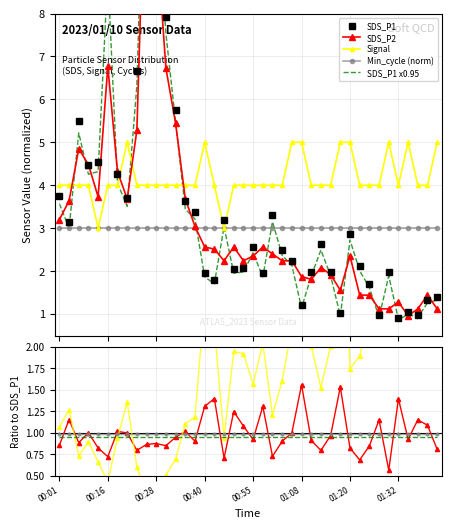

At which category does Signal reach its first local peak?

00:21